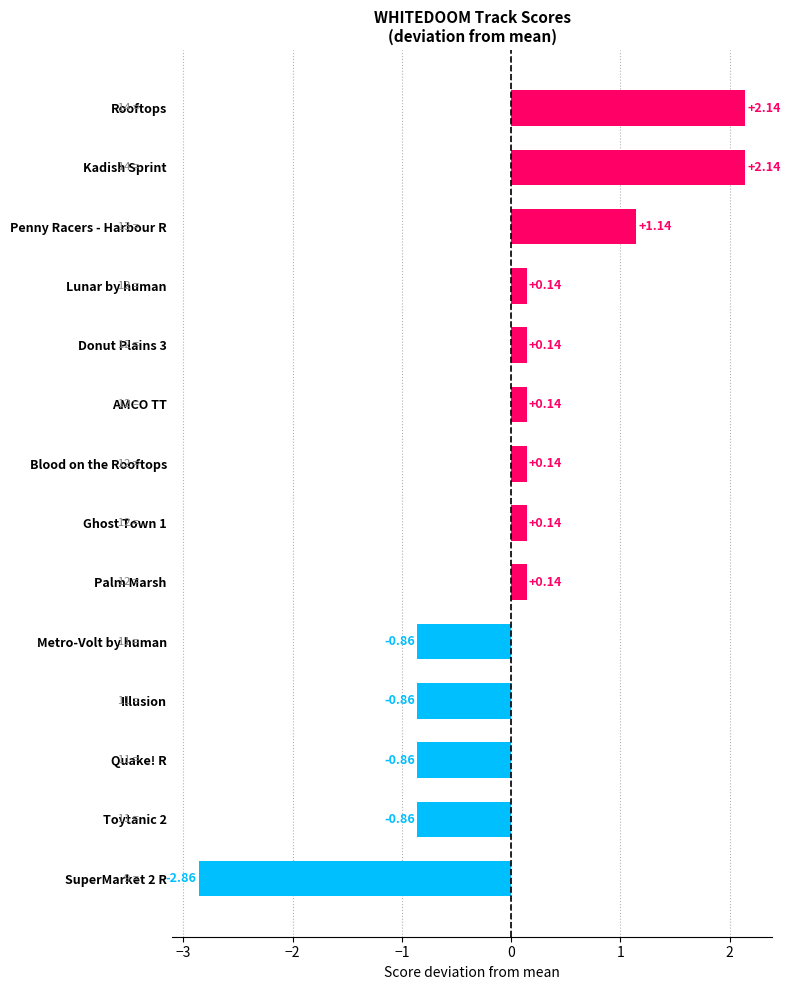

Approximately how many times larger is the value at Penny Racers - Harbour R compared to Rooftops?

0.5